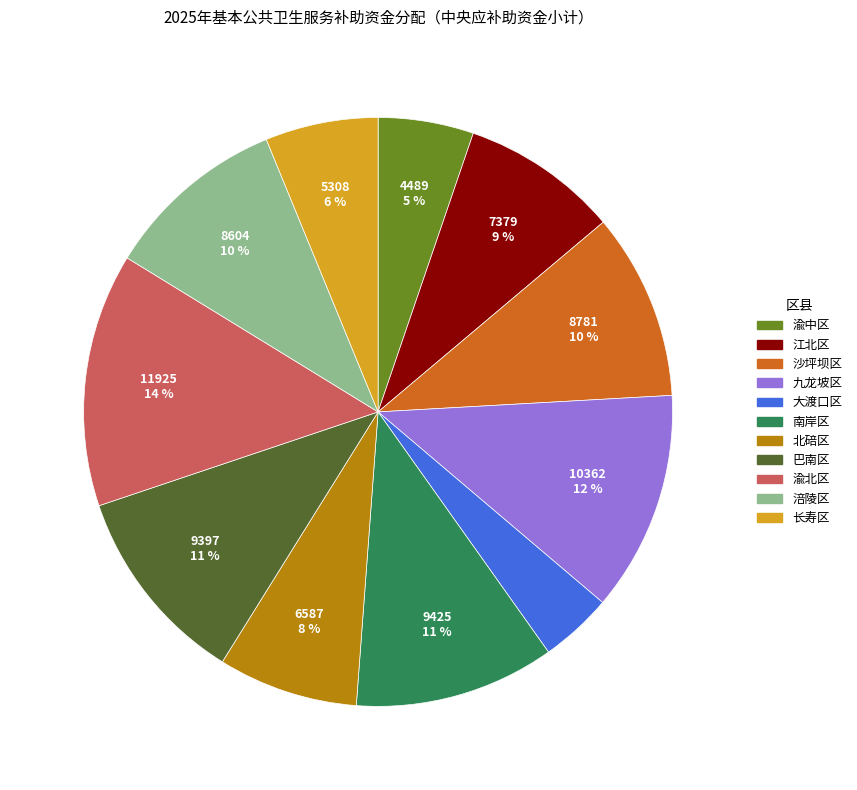

Between 渝中区 and 沙坪坝区, which is larger?

沙坪坝区